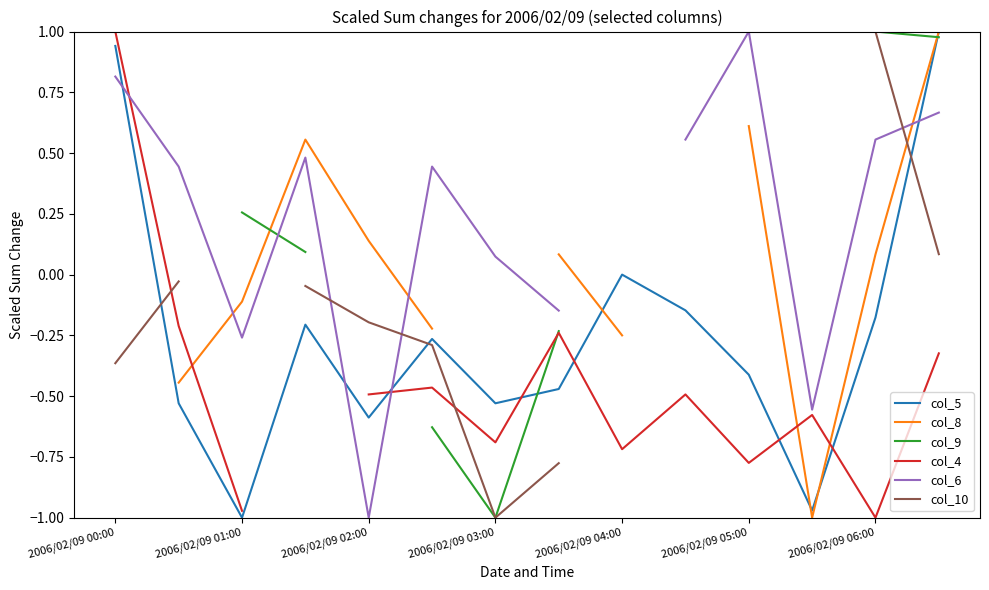

The value of col_5 at 2006/02/09 04:00 is 0.0. True or false?

True